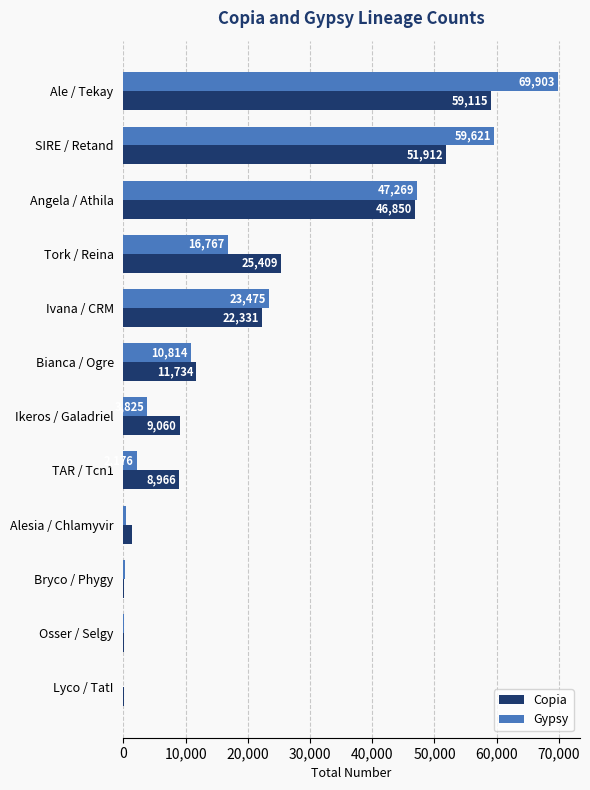

The value of Copia at Ale / Tekay is 59115. True or false?

True